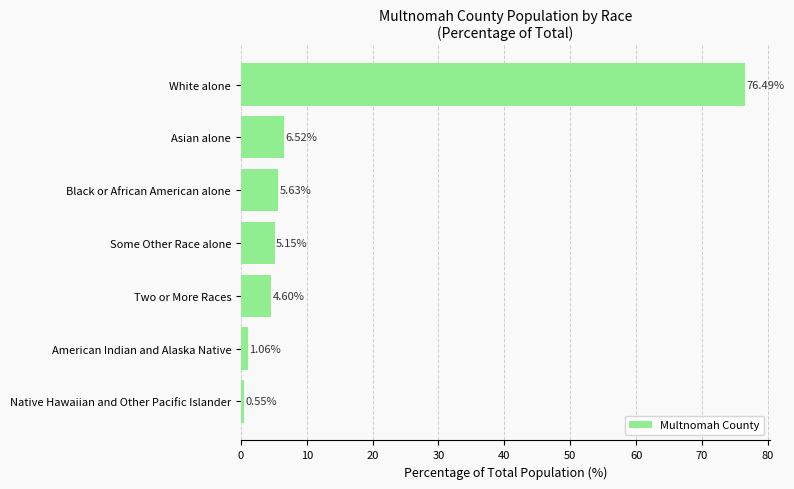

What is the difference between the maximum and second lowest values?

75.4